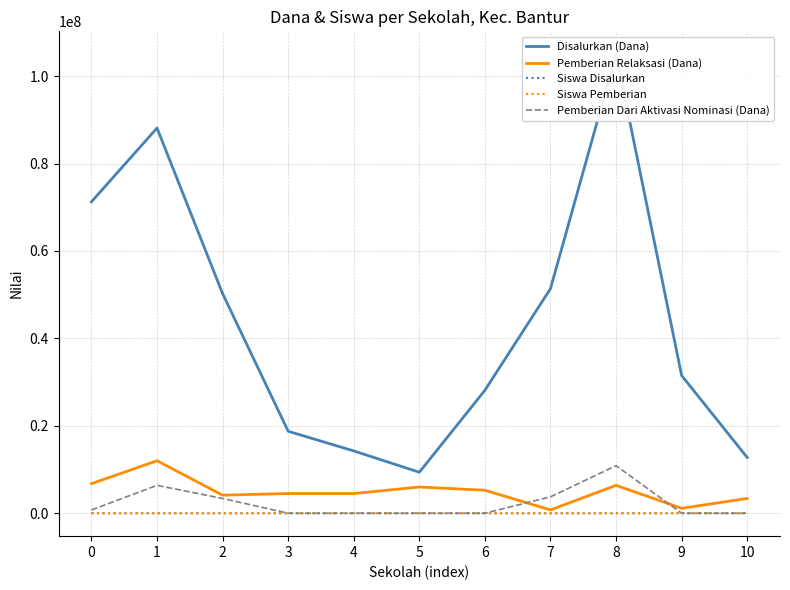

What is the value of the Siswa Disalurkan point at the 3rd from the left?

81